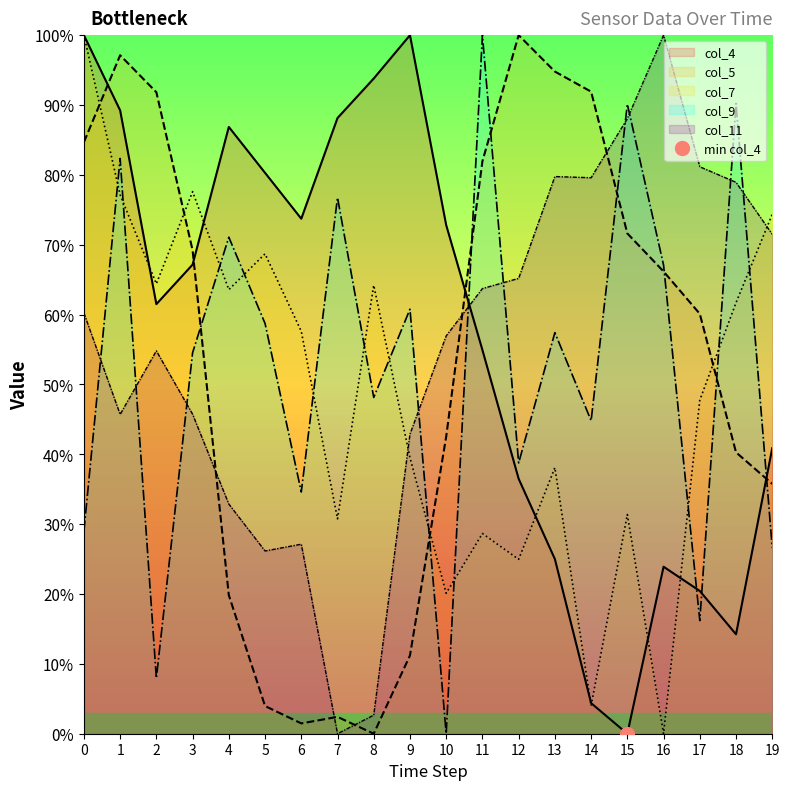

After their last crossing, which series has the higher values: col_5 or col_11?

col_11